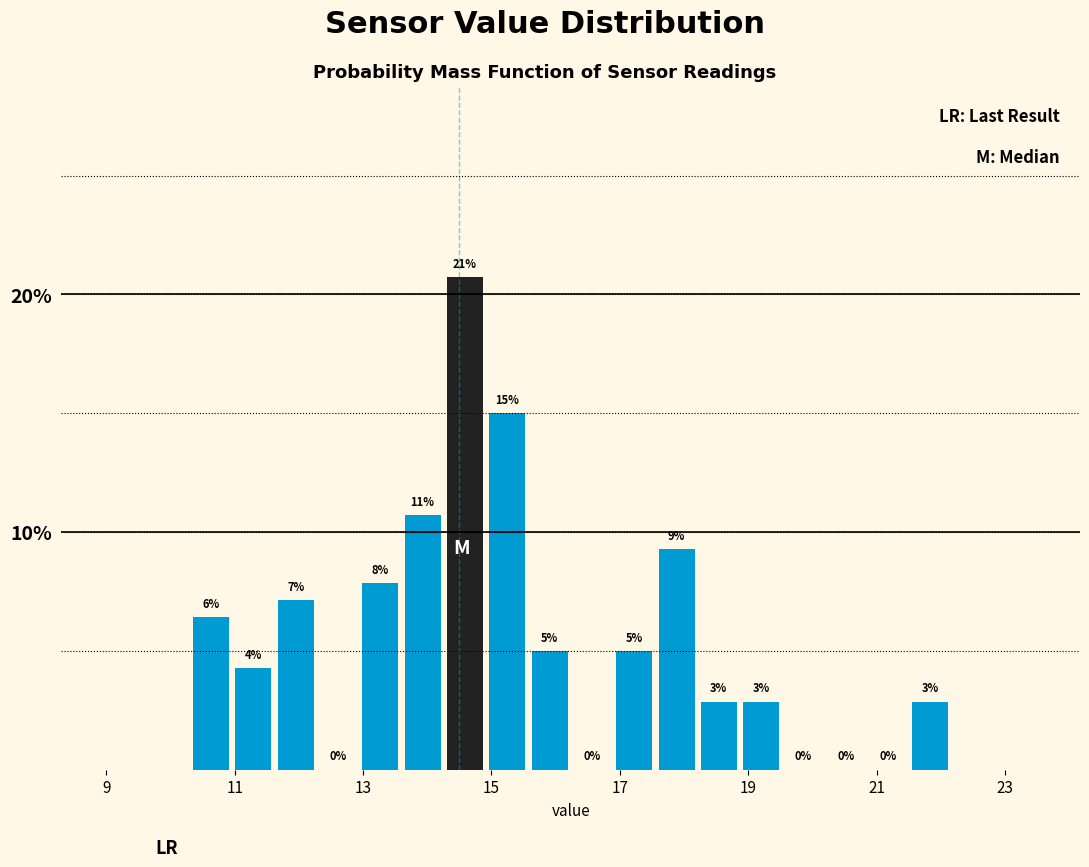

Around what value on the x-axis is the tallest bar? Give the approximate position of its centre, as read against the axis.

14.6